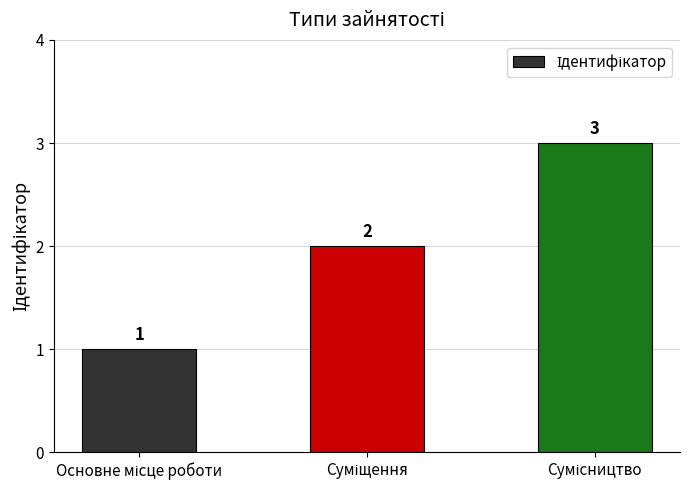

What is the sum of all values?

6